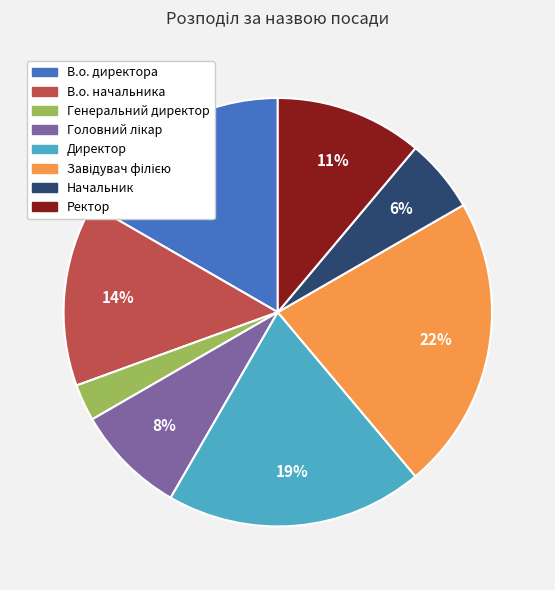

Do Начальник and В.о. директора together represent more than half of the pie?

No